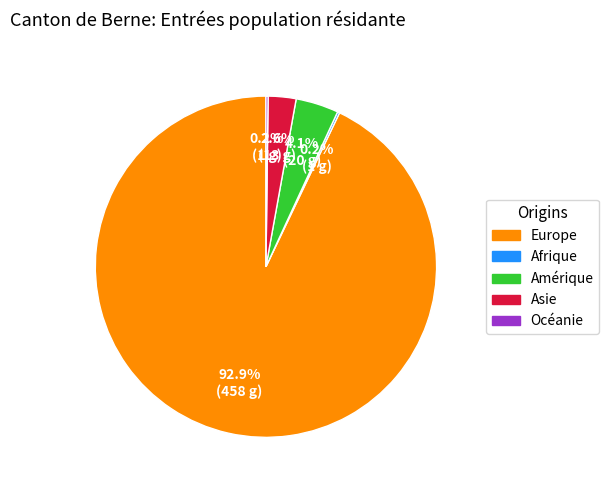

What is the majority slice?

Europe